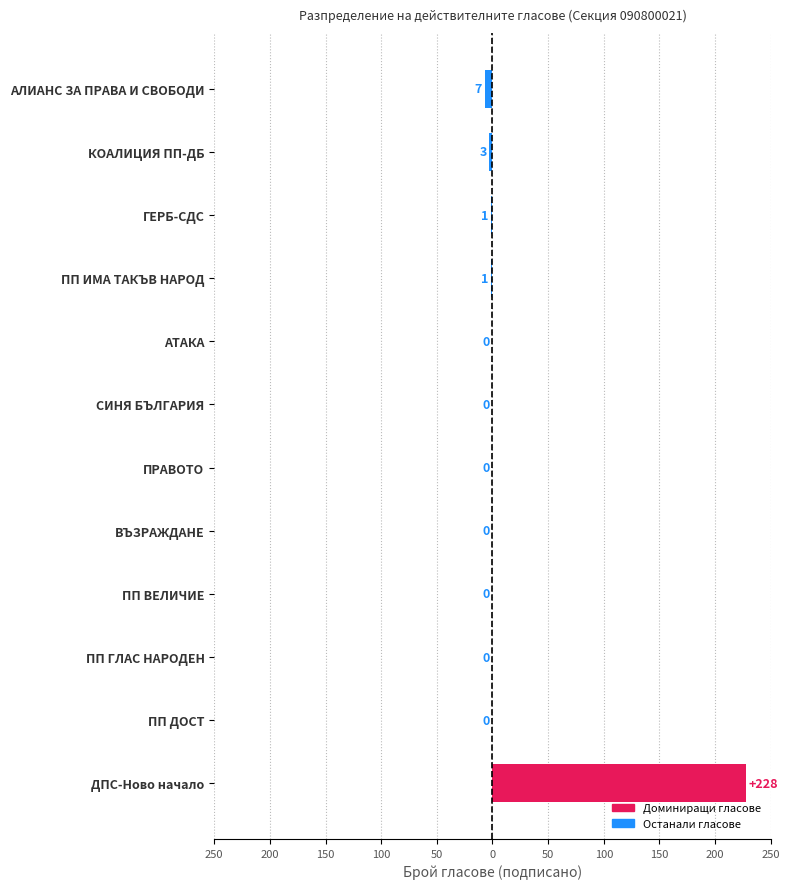

Are the bars horizontal?

Yes